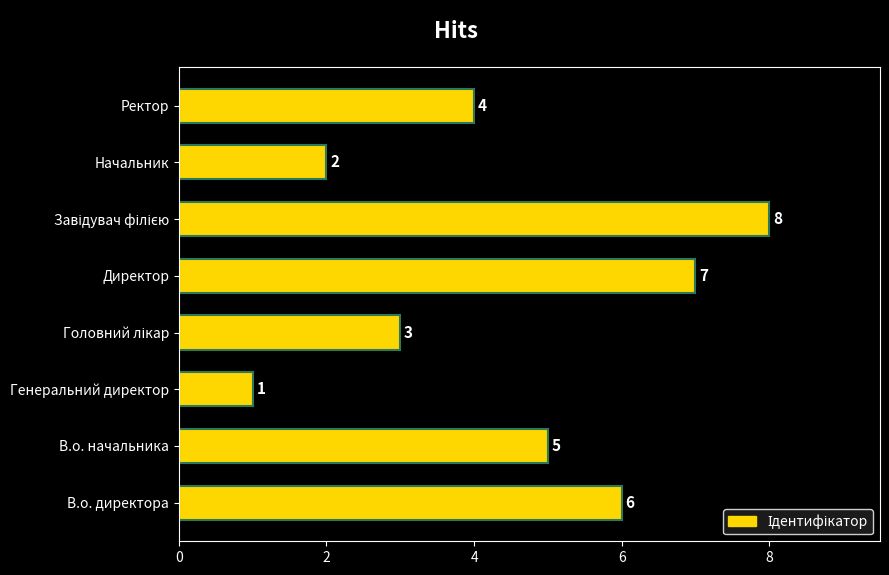

Count the values in the range 3 to 7.

5